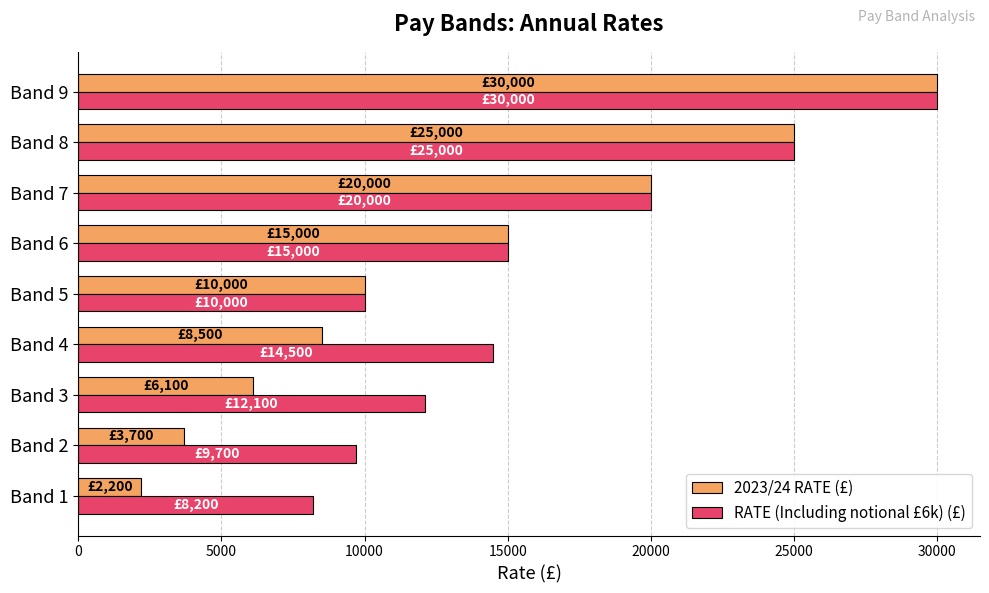

What is the difference between the maximum and second lowest values in the RATE (Including notional £6k) (£) series?

20300